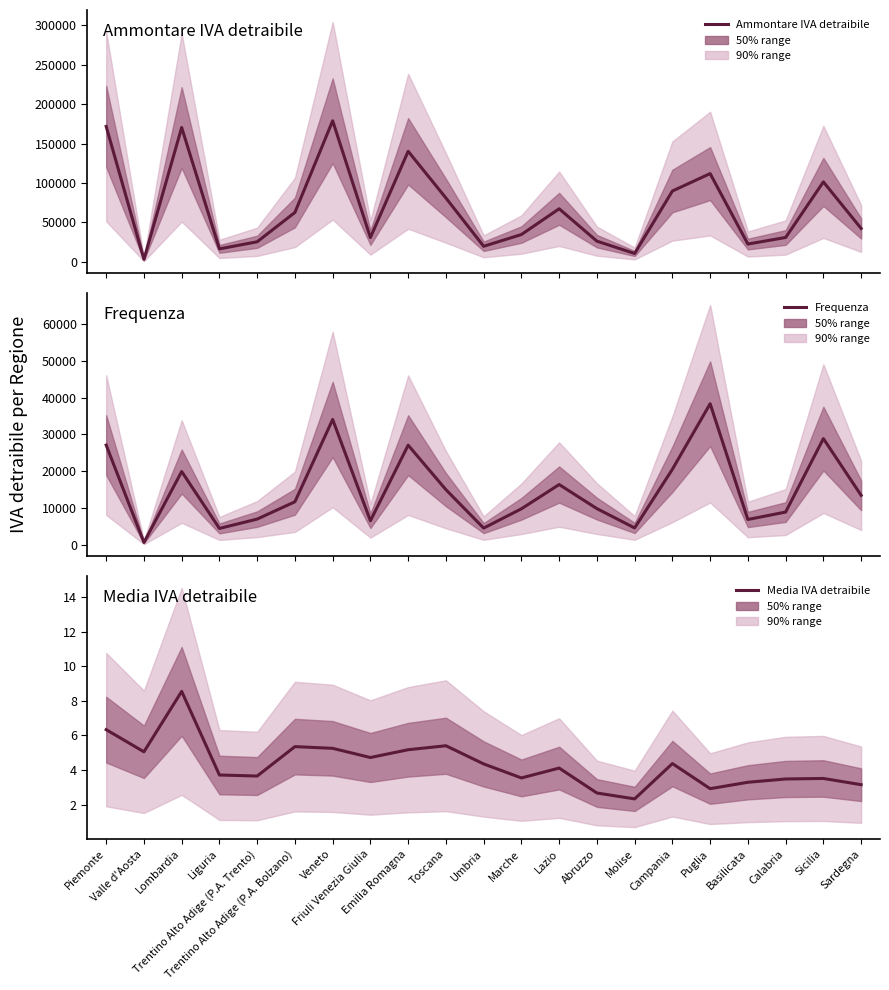

At which category does Media IVA detraibile reach its first local valley?

Valle d'Aosta